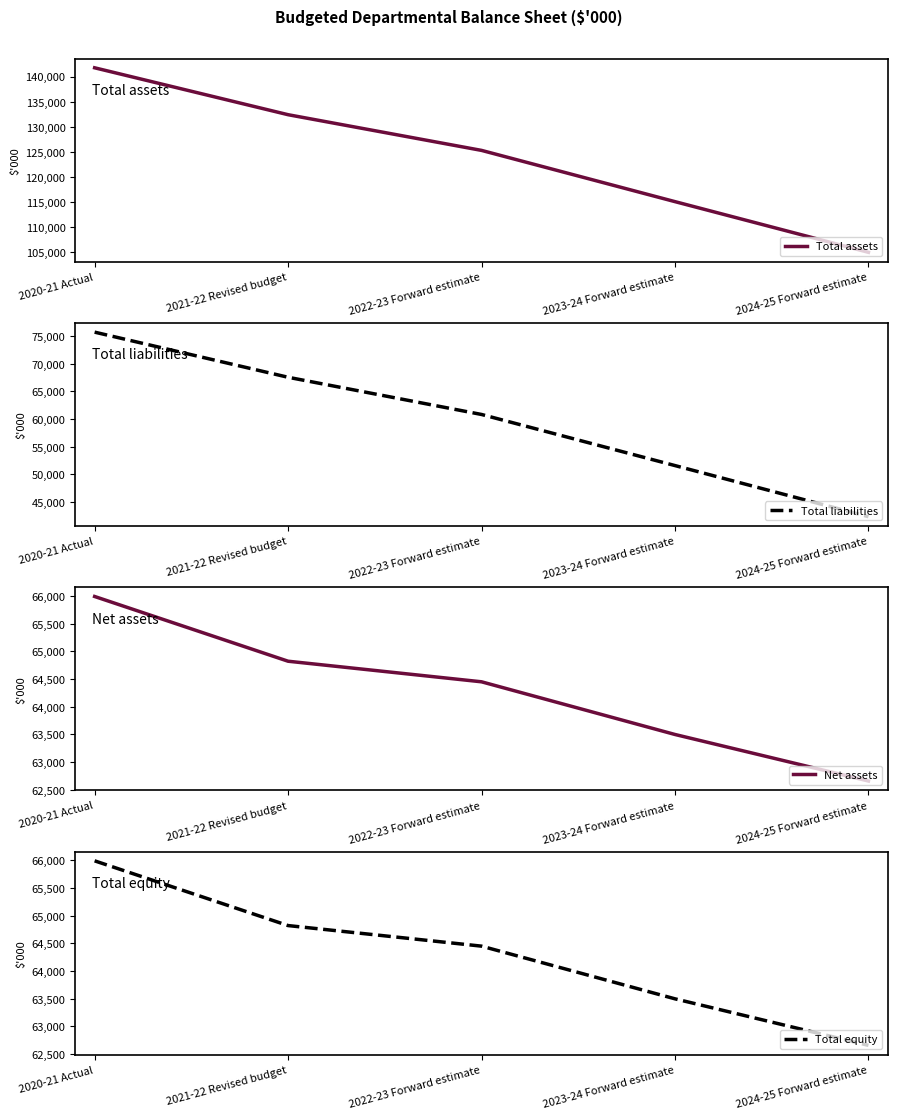

At which label does Total liabilities first exceed 60830?

2020-21 Actual